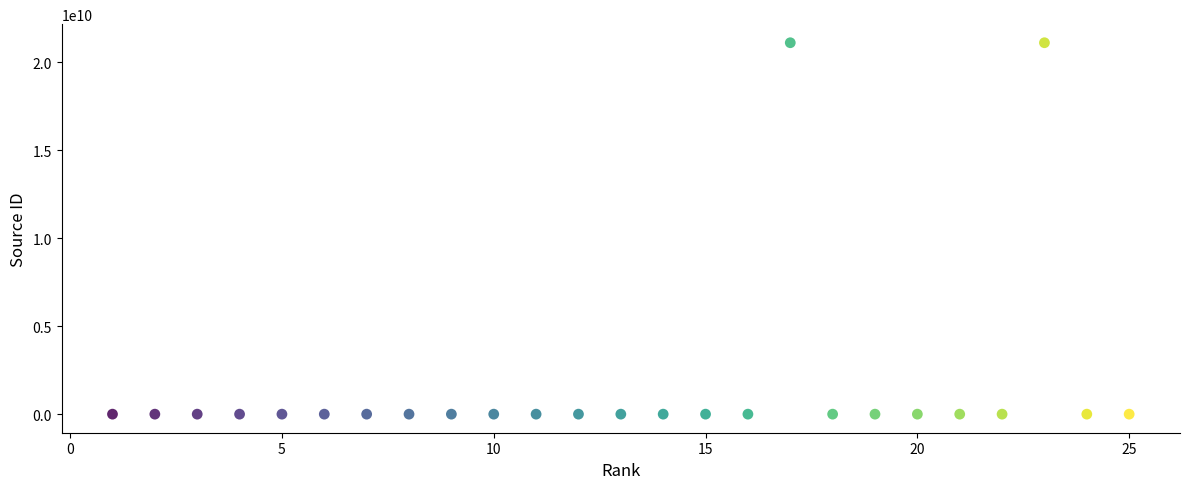

What is the range of X values (max minus min)?

24